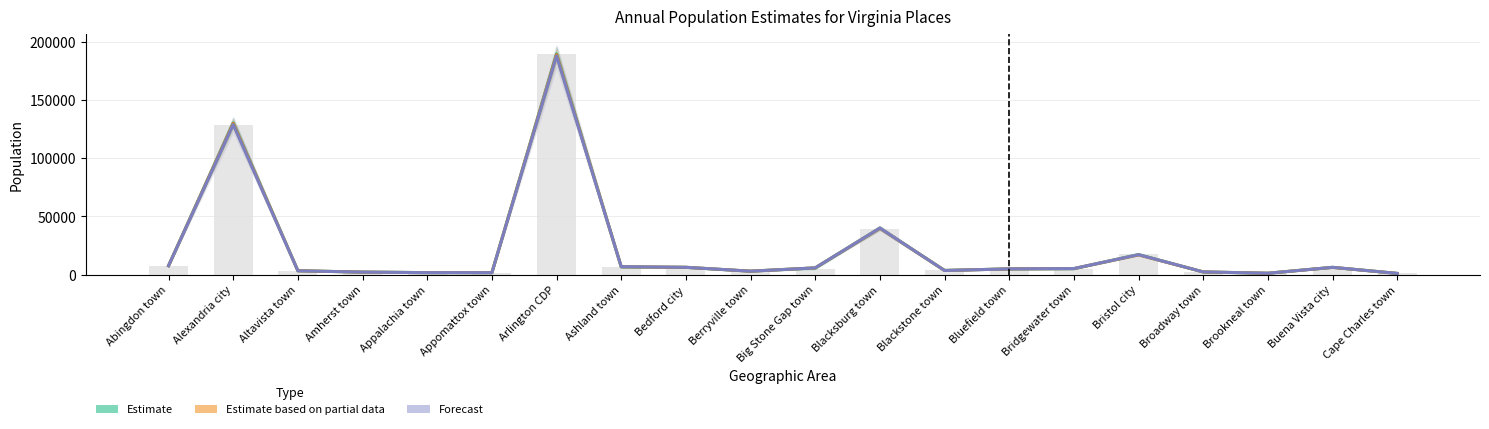

Reading right to left, list all the values displayed in this chart.

Estimate: Cape Charles town=1110	Buena Vista city=6337	Brookneal town=1251	Broadway town=2330	Bristol city=17303	Bridgewater town=5163	Bluefield town=4995	Blackstone town=3655	Blacksburg town=40001	Big Stone Gap town=5860	Berryville town=3005	Bedford city=6323	Ashland town=6705	Arlington CDP=189661	Appomattox town=1761	Appalachia town=1797	Amherst town=2247	Altavista town=3392	Alexandria city=130403	Abingdon town=7751
Estimate based on partial data: Cape Charles town=1104	Buena Vista city=6294	Brookneal town=1248	Broadway town=2400	Bristol city=17071	Bridgewater town=5265	Bluefield town=4984	Blackstone town=3626	Blacksburg town=39907	Big Stone Gap town=5840	Berryville town=3020	Bedford city=6350	Ashland town=6796	Arlington CDP=189090	Appomattox town=1737	Appalachia town=1772	Amherst town=2225	Altavista town=3377	Alexandria city=129938	Abingdon town=7714
Forecast: Cape Charles town=1108	Buena Vista city=6320	Brookneal town=1237	Broadway town=2415	Bristol city=17206	Bridgewater town=5273	Bluefield town=4996	Blackstone town=3593	Blacksburg town=40066	Big Stone Gap town=5839	Berryville town=3030	Bedford city=6339	Ashland town=6876	Arlington CDP=187873	Appomattox town=1725	Appalachia town=1756	Amherst town=2220	Altavista town=3339	Alexandria city=128923	Abingdon town=7750